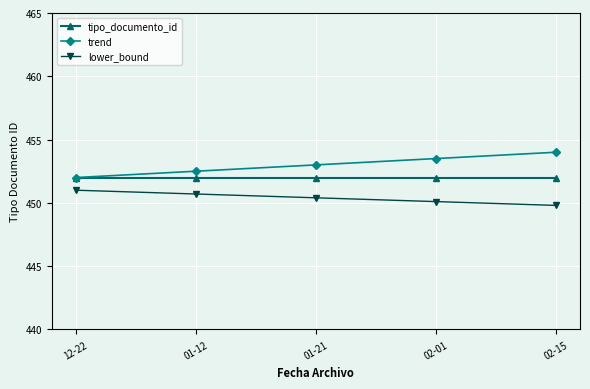

Is it true that tipo_documento_id equals 115.5 at 02-01?

False